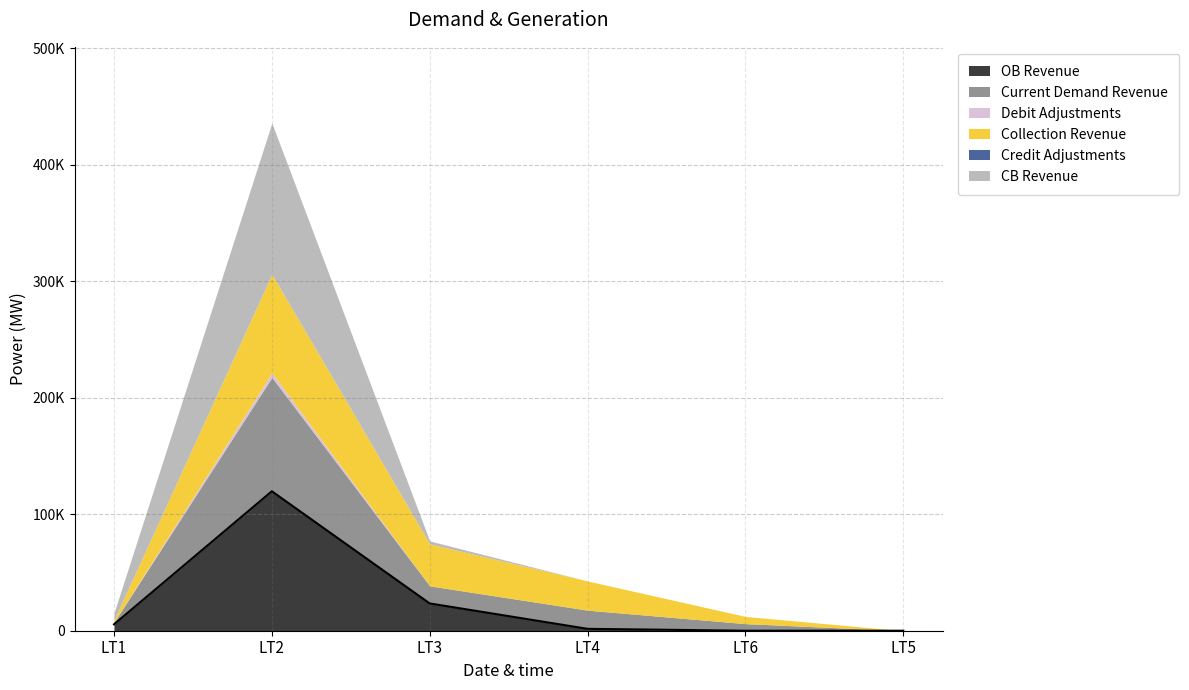

True or false: Credit Adjustments and OB Revenue cross at least once.

True